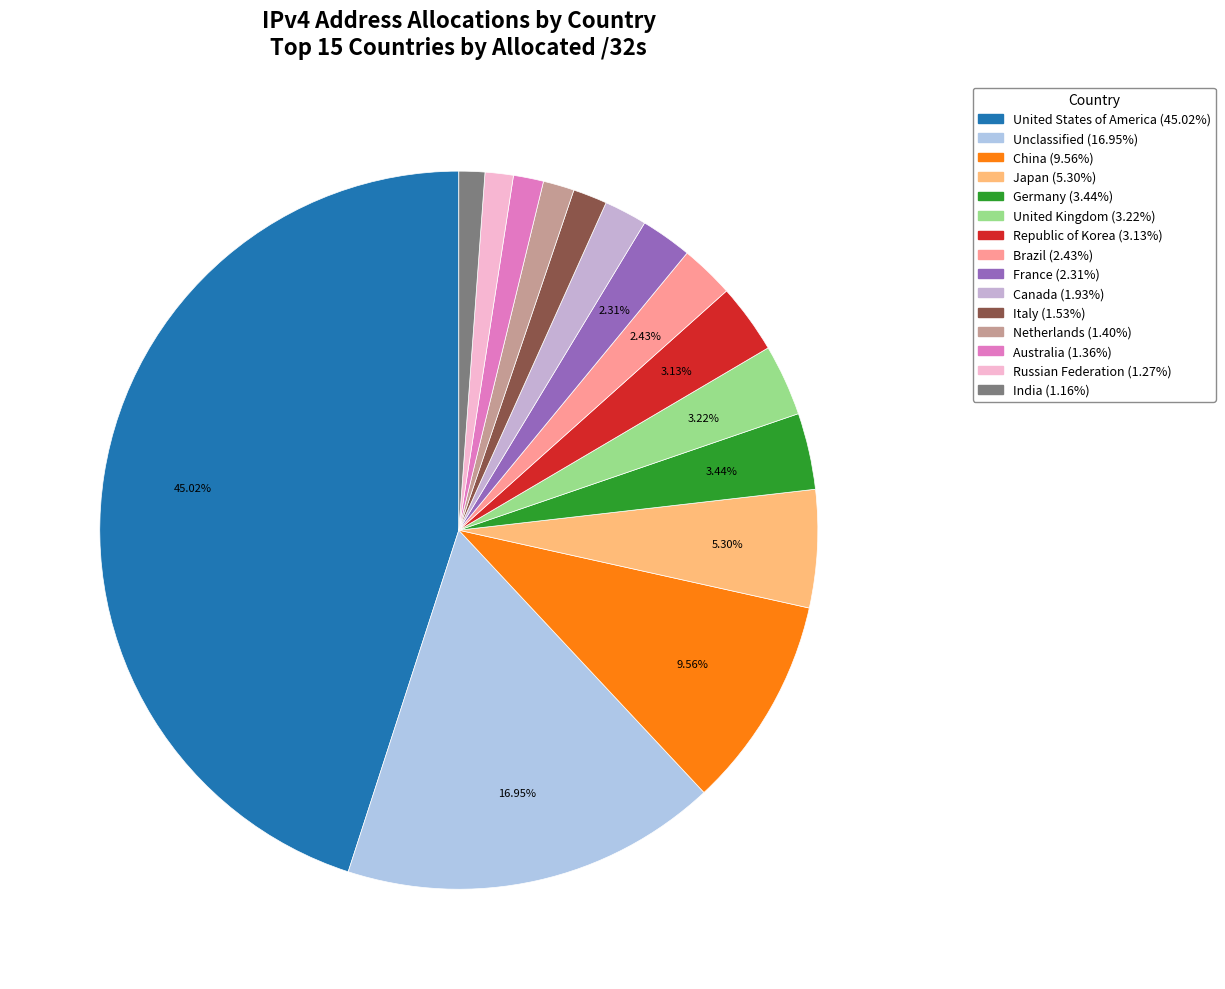

Count the number of slices in the pie.

15